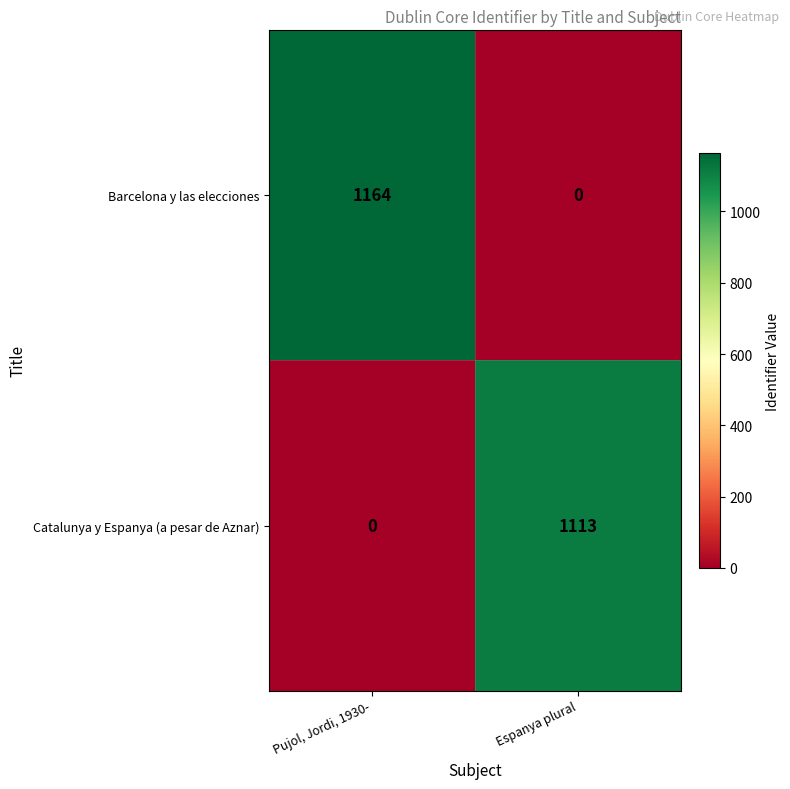

What is the sum of all Barcelona y las elecciones values?

1164